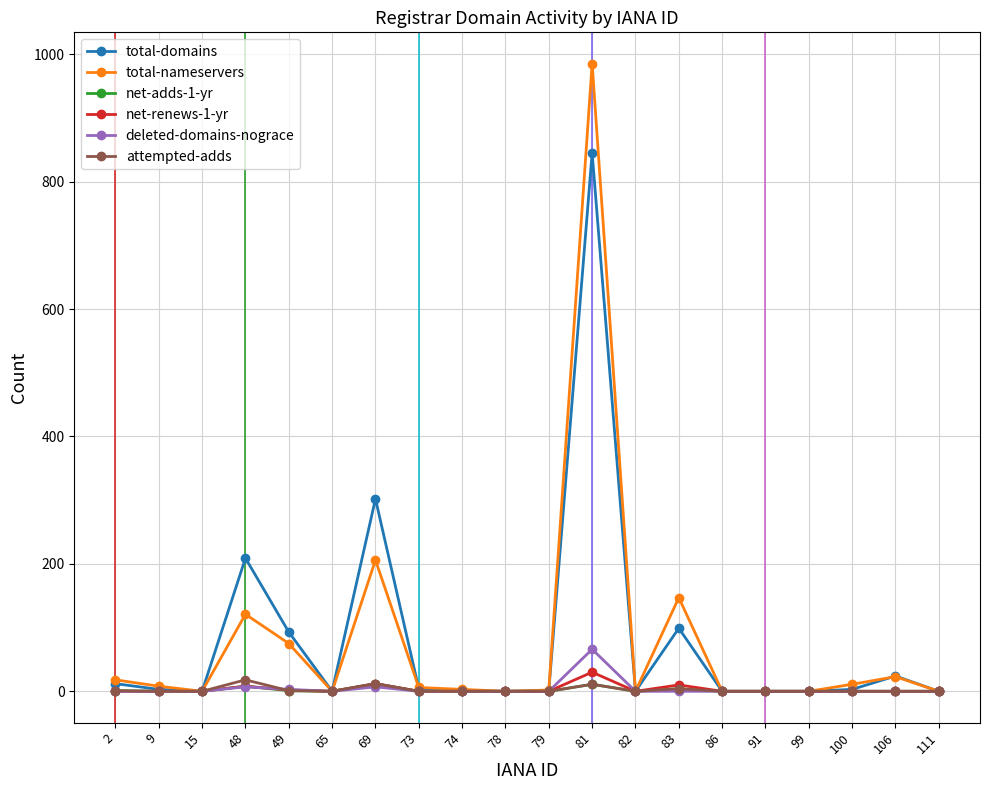

What is the highest value of the deleted-domains-nograce series?

66